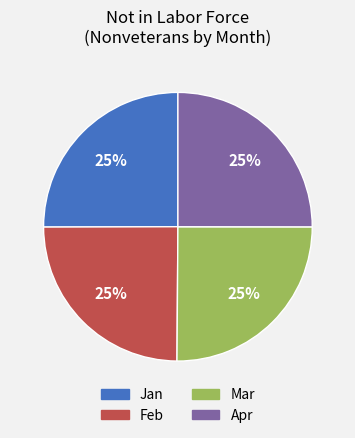

Is there any slice that represents more than half of the pie?

No